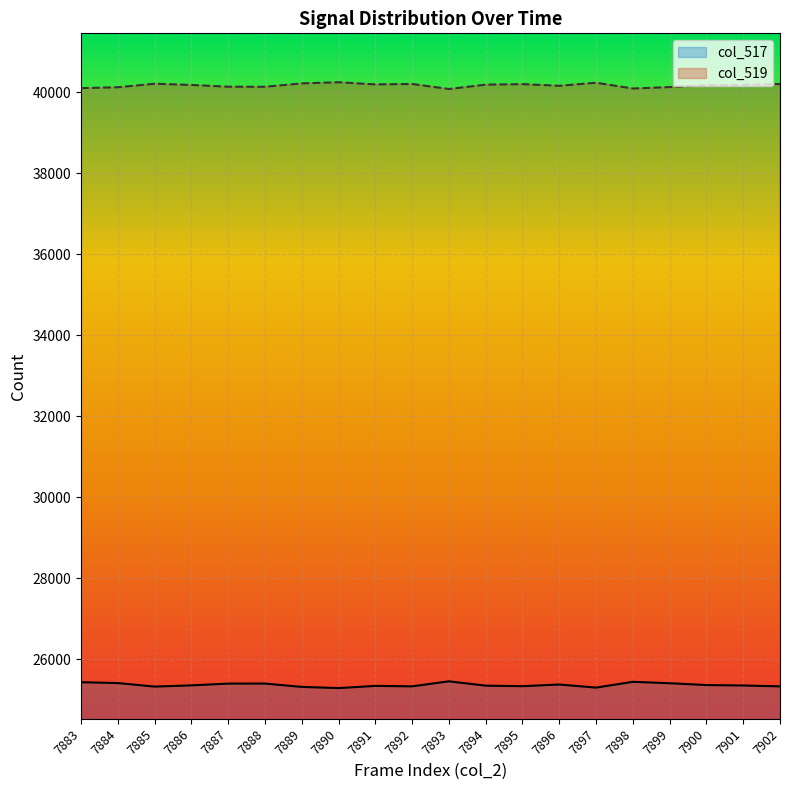

What is the difference between the maximum and minimum values in the col_519 series?

167